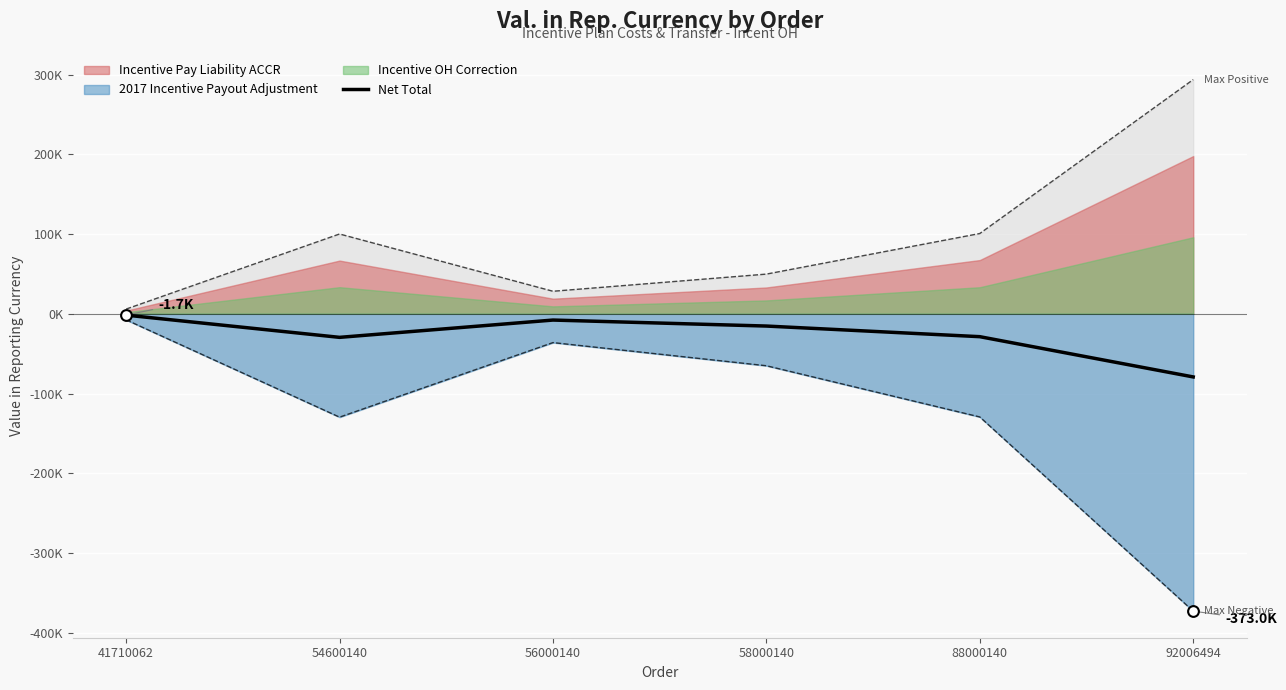

Between 54600140 and 58000140, which is larger?

58000140